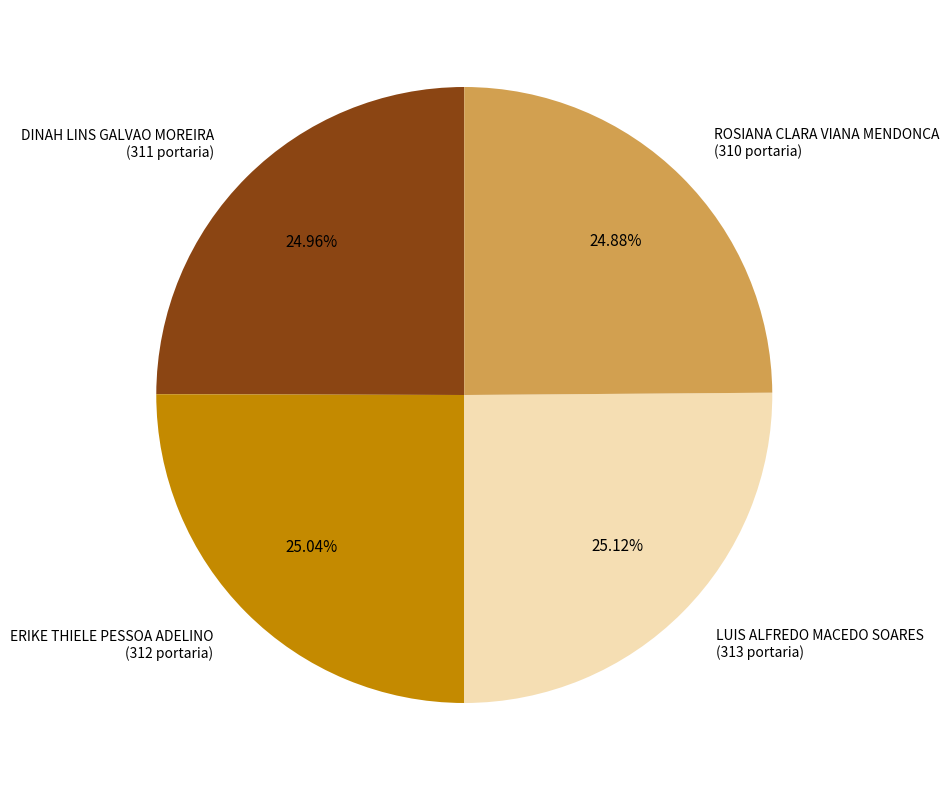

To the nearest percent, what is the average slice percentage?

25%